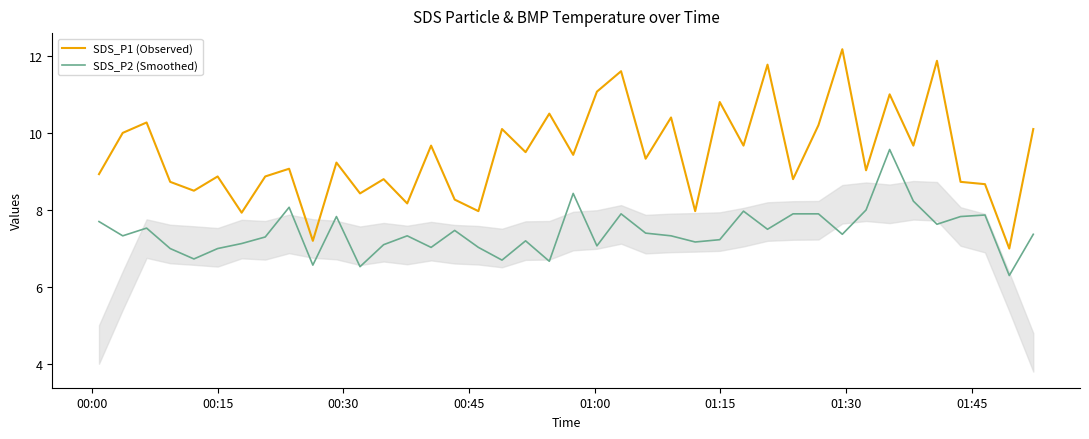

Does the chart have visible grid lines?

No